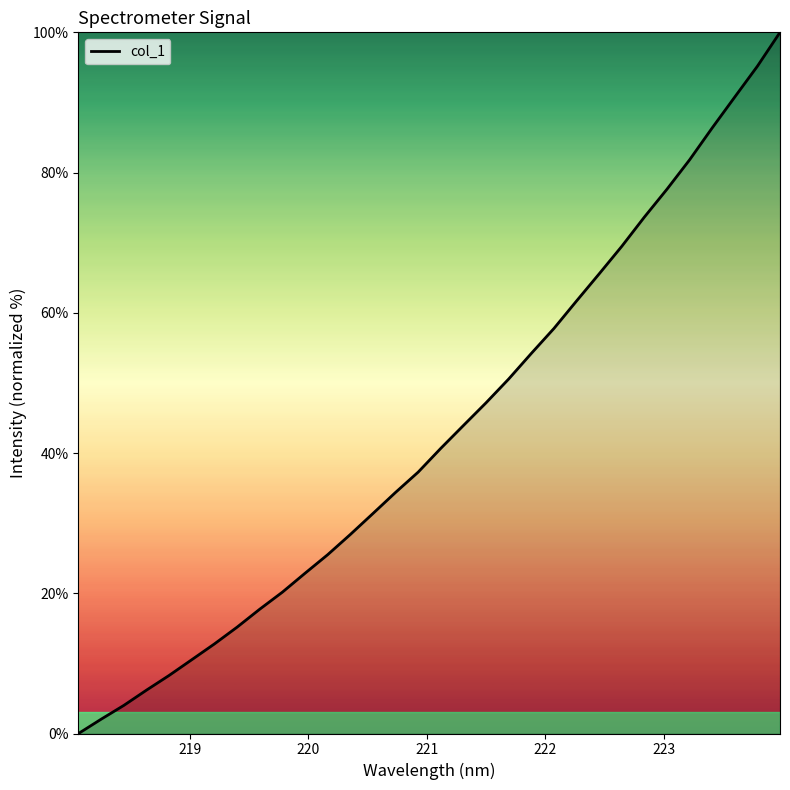

What is the greatest value displayed?

100.0